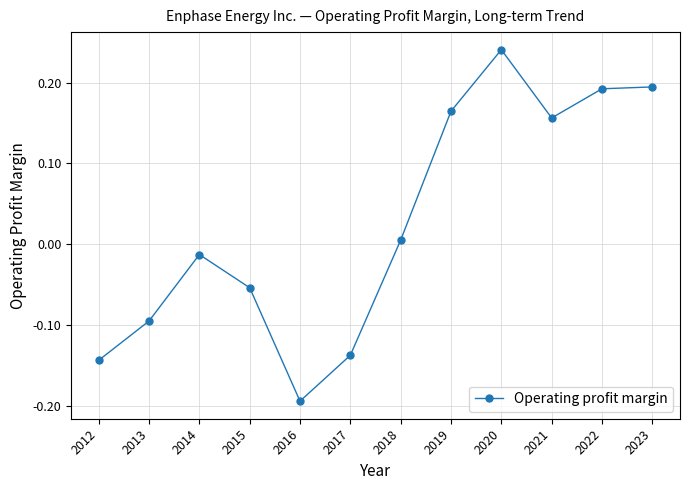

What is the sum of all values?

0.3